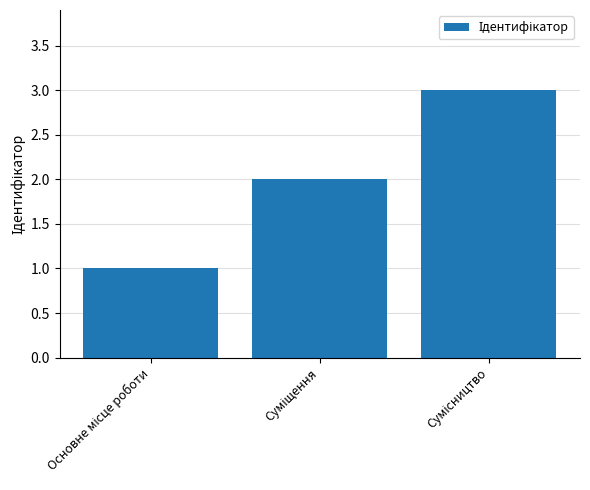

What is the value of the 2nd bar from the left?

2